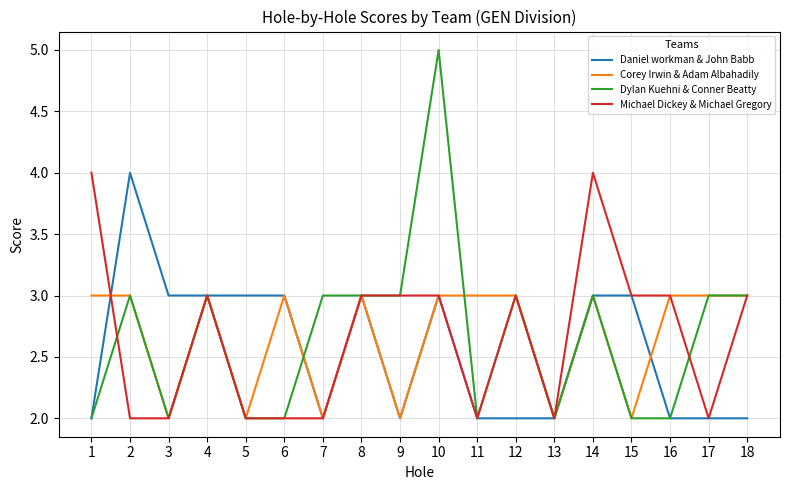

At which category is the sum across all series the highest?

10